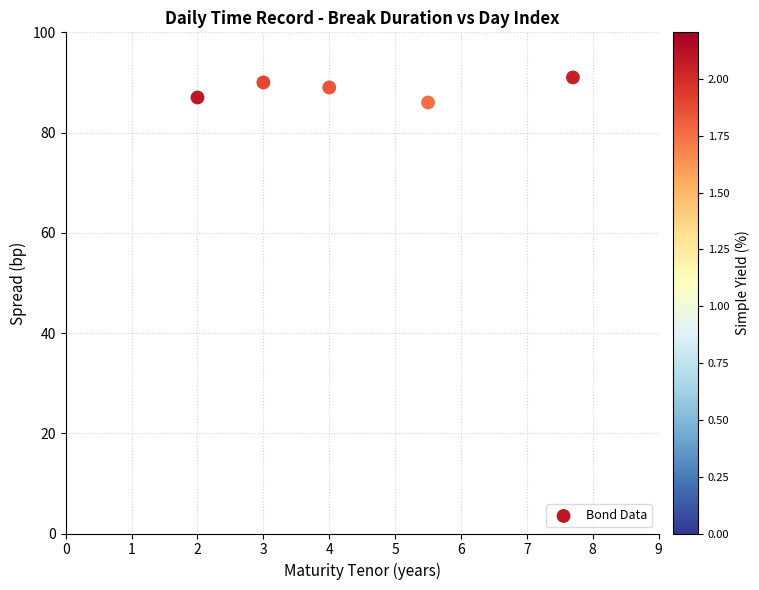

What is the average Y value?

89